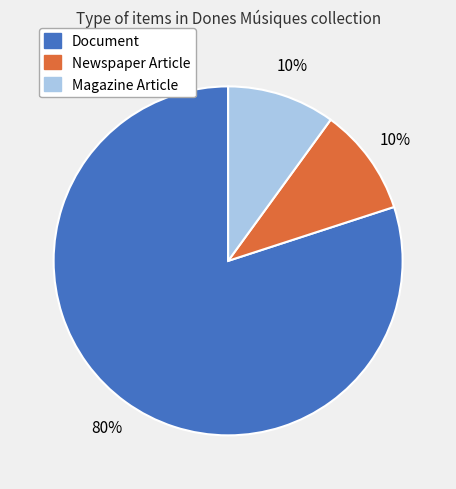

Between Document and Newspaper Article, which is larger?

Document